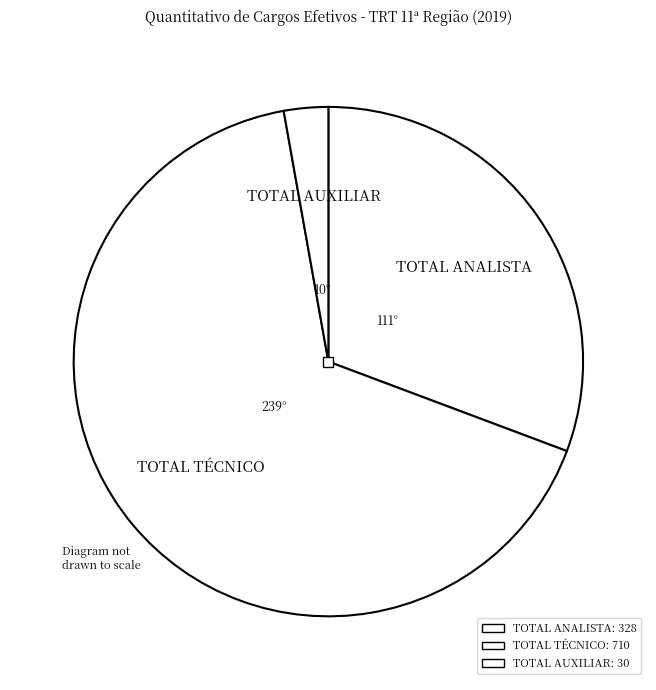

Is there a majority slice in this chart?

Yes